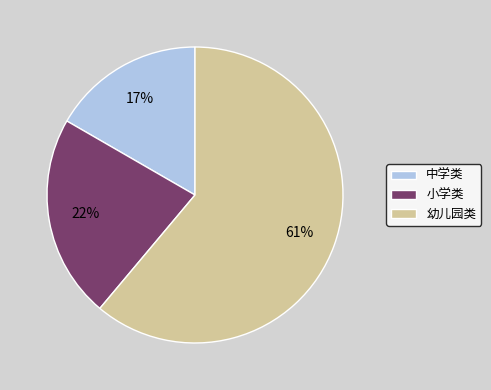

Is there a majority slice in this chart?

Yes